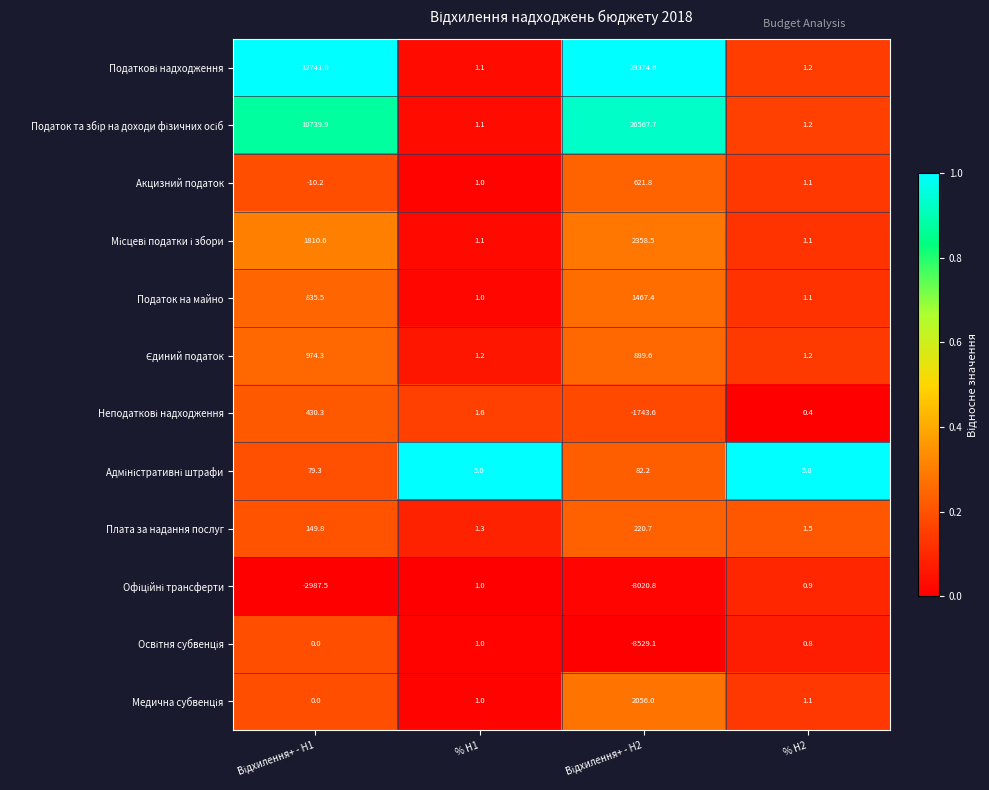

True or false: Плата за надання послуг has a value of 2.2 at % H1.

False